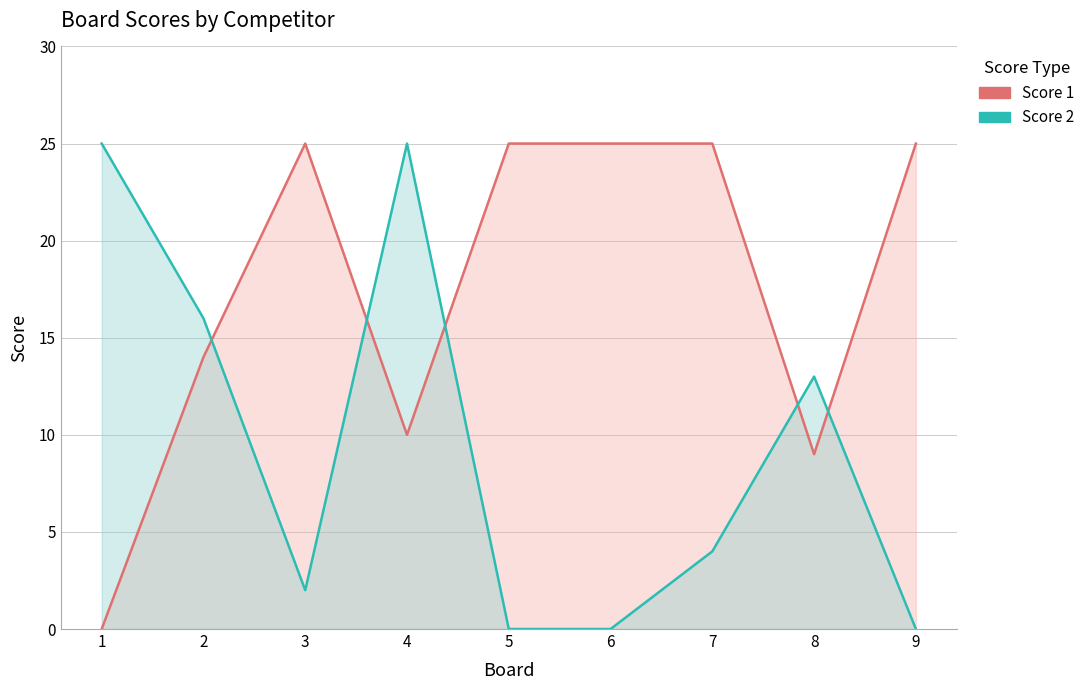

Reading right to left, transcribe all the data shown in this chart.

Score 1: 9=25	8=9	7=25	6=25	5=25	4=10	3=25	2=14	1=0
Score 2: 9=0	8=13	7=4	6=0	5=0	4=25	3=2	2=16	1=25